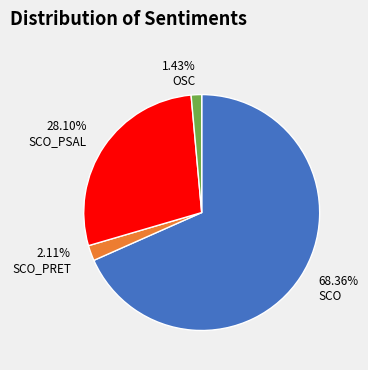

Which category has the smallest portion of the pie?

OSC